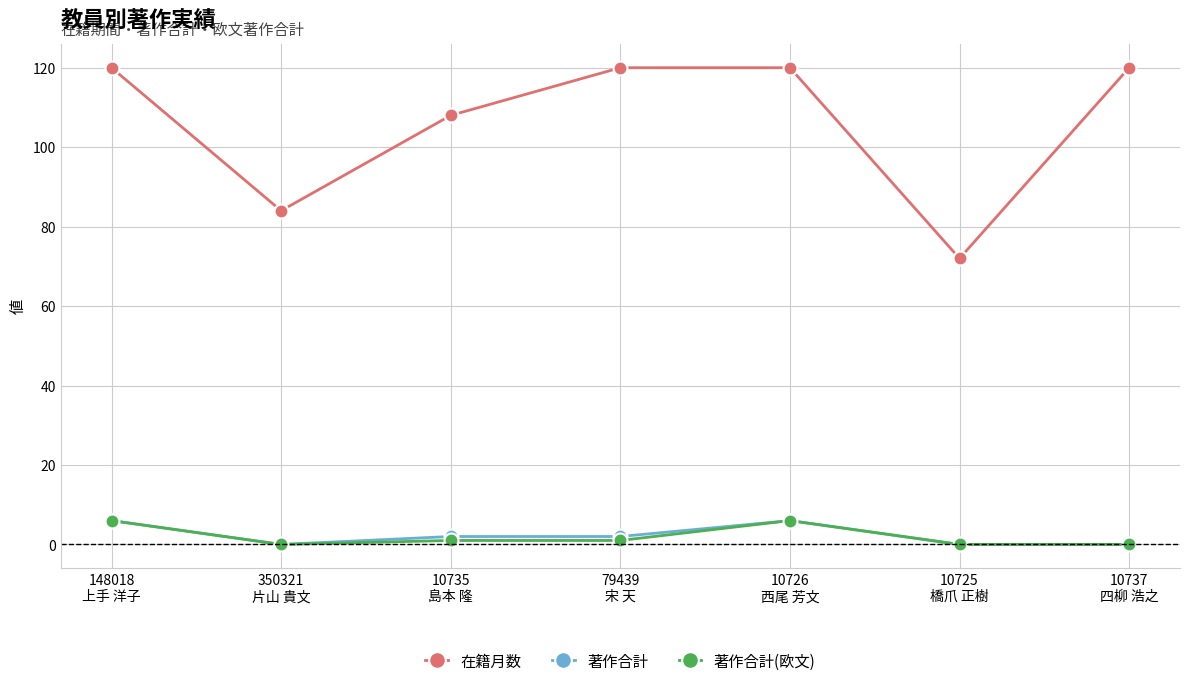

How many distinct data groups are displayed?

3